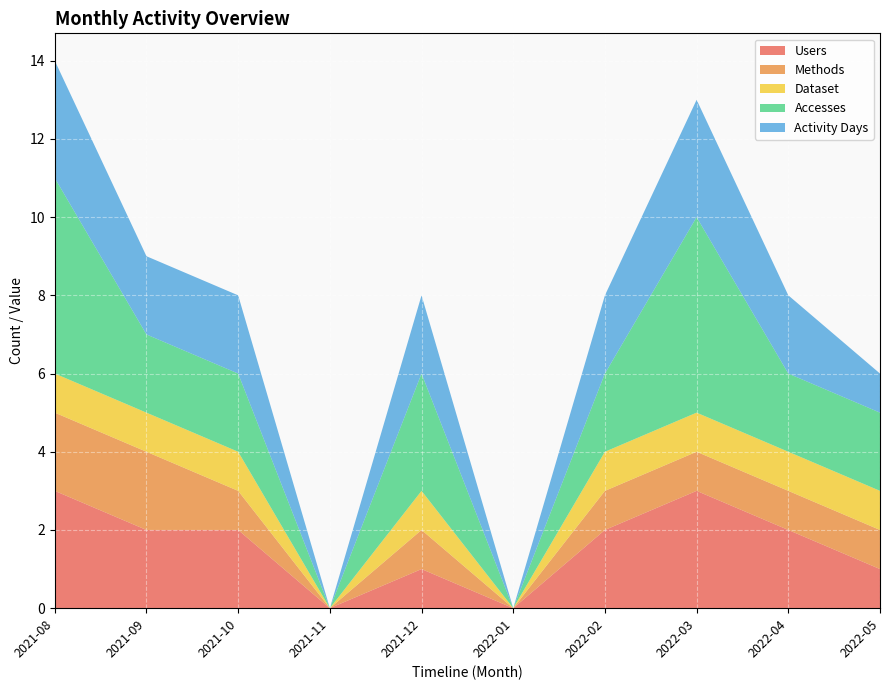

Reading left to right, what are all the values shown in this chart?

Users: 3	2	2	0	1	0	2	3	2	1
Methods: 2	2	1	0	1	0	1	1	1	1
Dataset: 1	1	1	0	1	0	1	1	1	1
Accesses: 5	2	2	0	3	0	2	5	2	2
Activity Days: 3	2	2	0	2	0	2	3	2	1